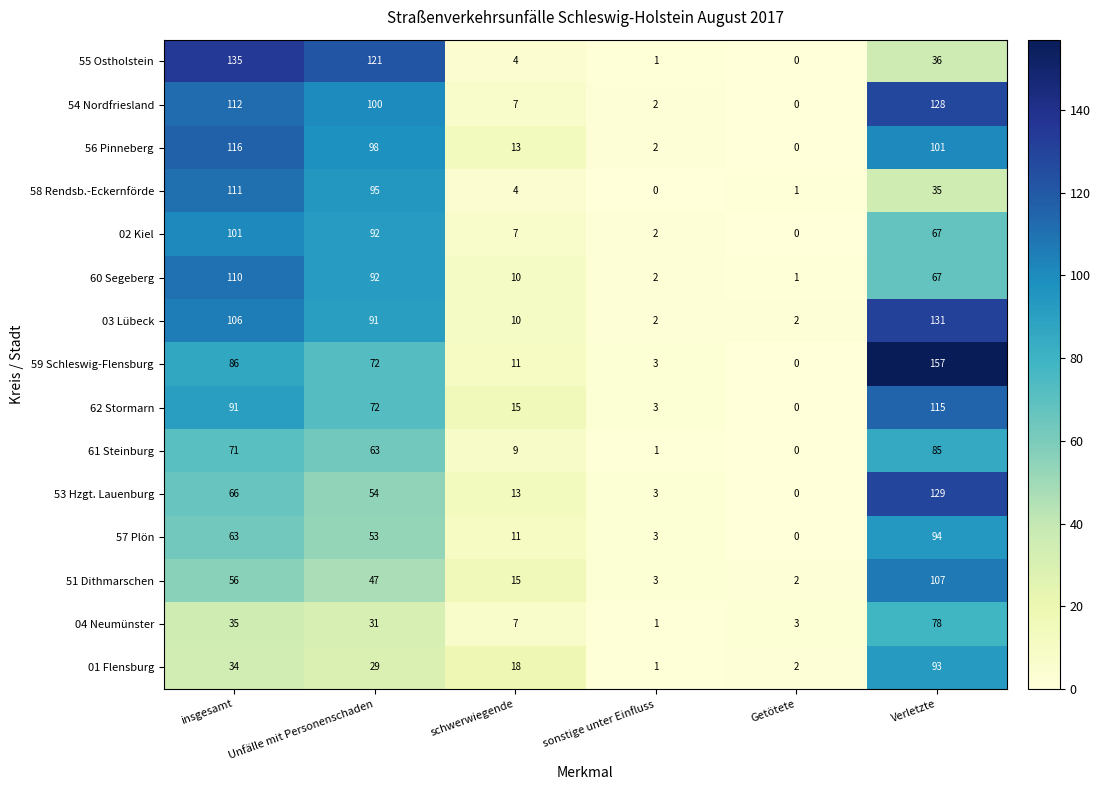

What is the difference between the highest and lowest values at Unfälle mit Personenschaden?

92